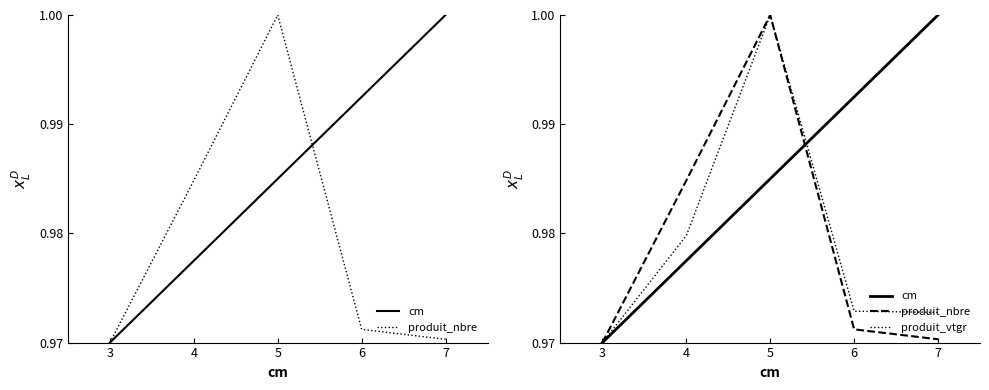

What is the average value of the cm series?

1.0